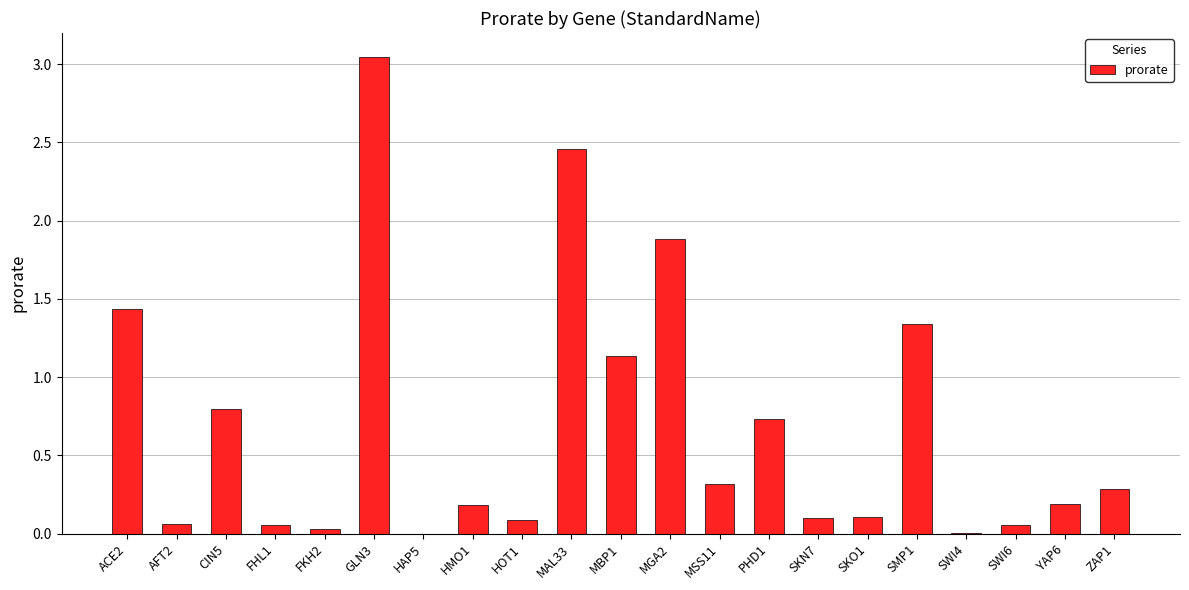

Between SWI4 and MAL33, which is larger?

MAL33